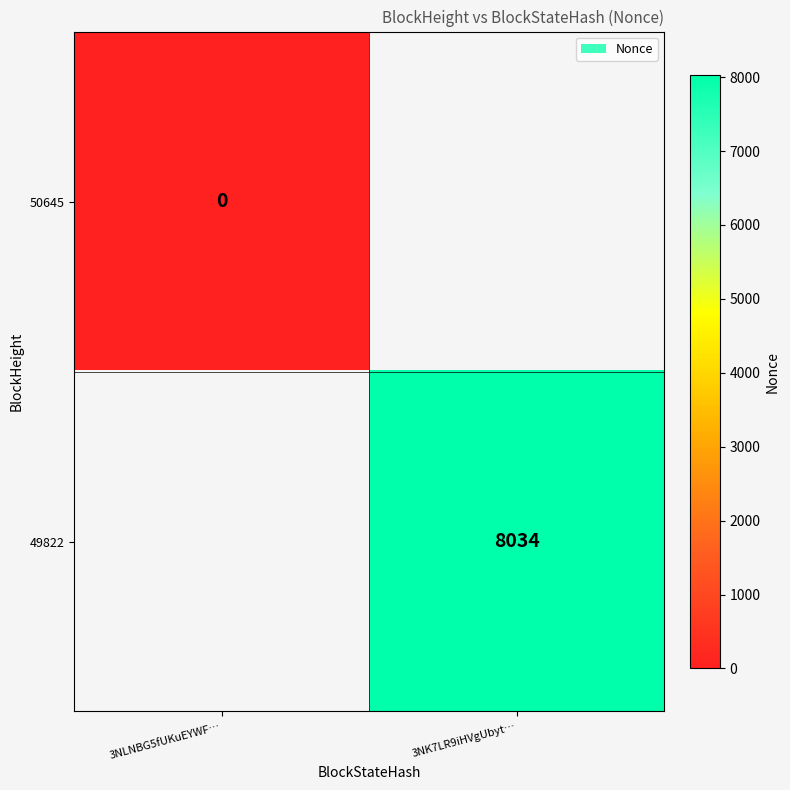

True or false: 49822 has a value of 11668 at 3NK7LR9iHVgUbyt….

False